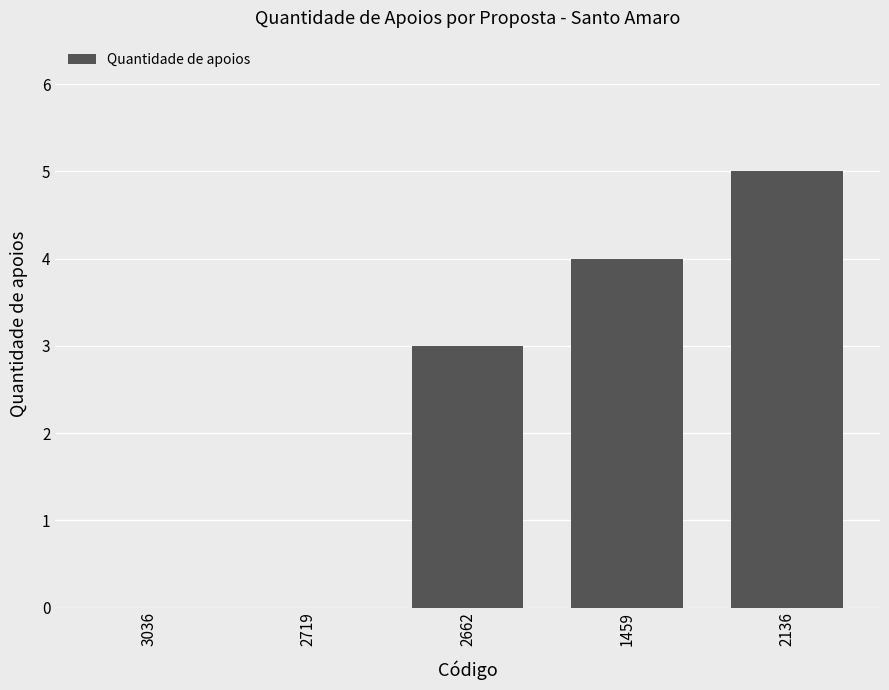

Is it true that the value at 2719 is 0?

True